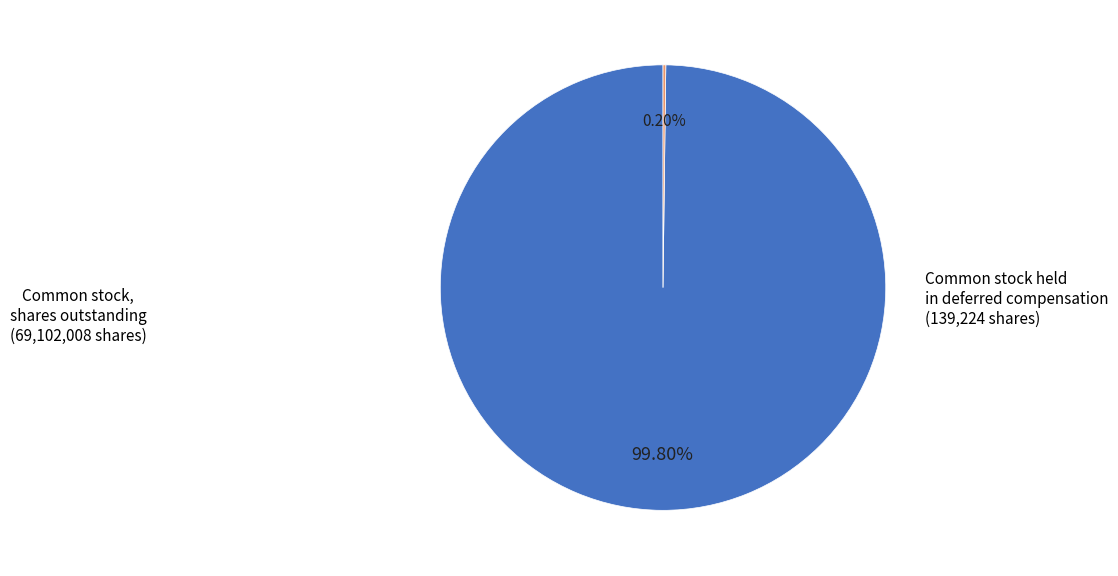

Does any single category account for the majority?

Yes